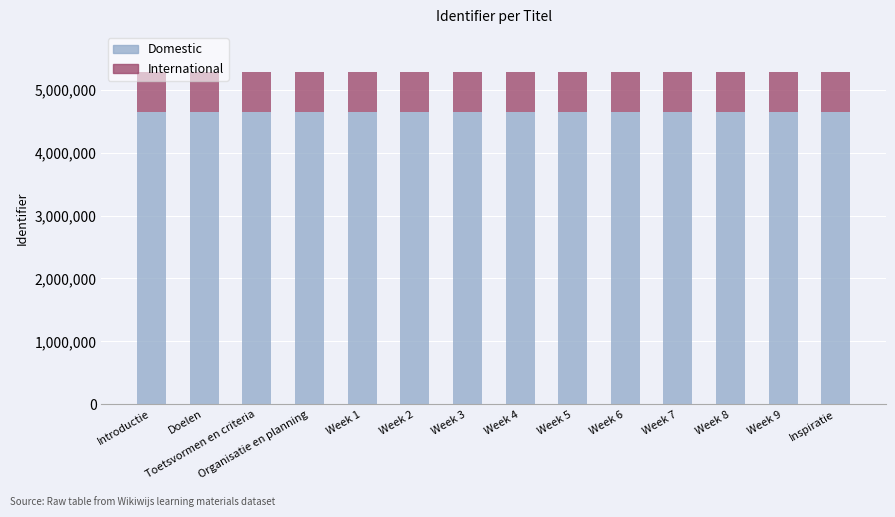

What is the total value across all series at Introductie?

5282718.0